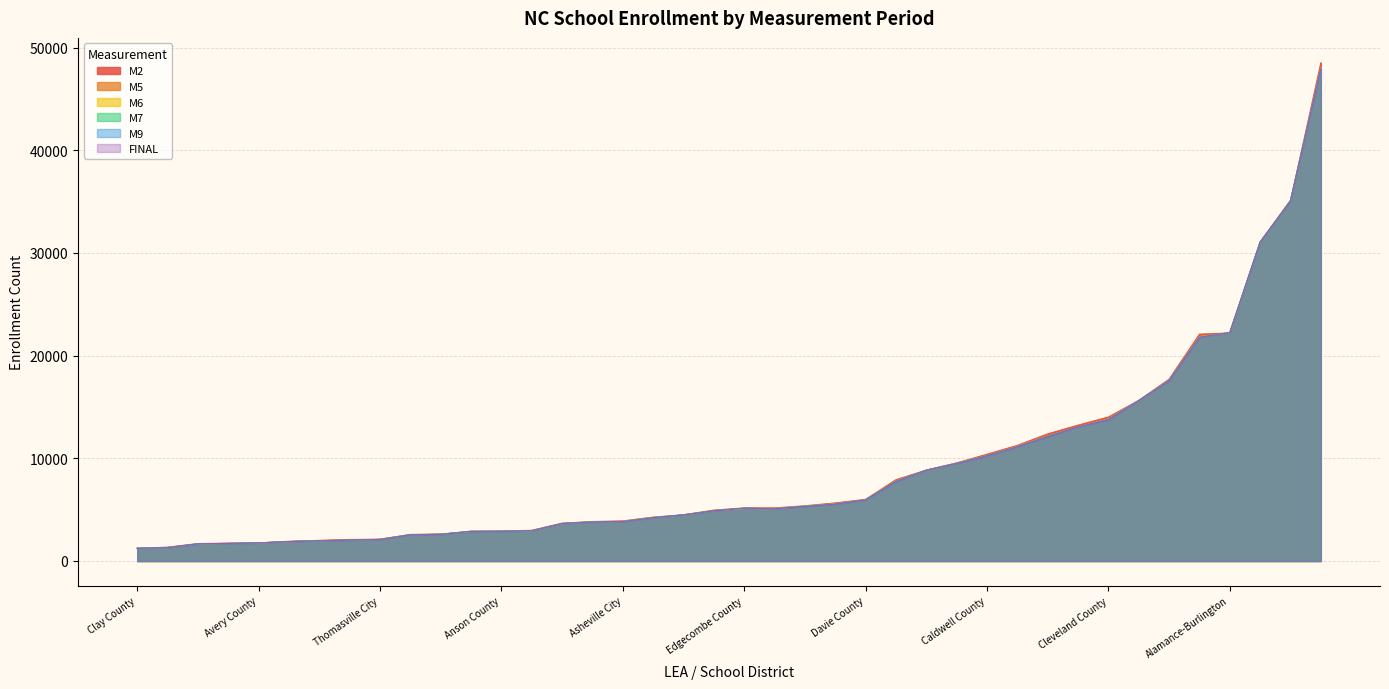

Reading left to right, extract all data points from this chart.

M2: Alamance-Burlington=22212	Alexander County=4269	Alleghany County=1347	Anson County=2922	Ashe County=2624	Avery County=1763	Beaufort County=5655	Bertie County=1699	Bladen County=3842	Brunswick County=13229	Buncombe County=22088	Asheville City=3905	Burke County=11260	Cabarrus County=35055	Kannapolis City=5376	Caldwell County=10398	Camden County=1921	Carteret County=7916	Caswell County=2097	Catawba County=15639	Hickory City=3684	Newton Conover City=2588	Chatham County=8851	Cherokee County=2990	Edenton-Chowan=1737	Clay County=1234	Cleveland County=14020	Columbus County=5169	Whiteville City=2009	Craven County=12379	Cumberland County=48512	Currituck County=4495	Dare County=4960	Davidson County=17706	Lexington City=2853	Thomasville City=2119	Davie County=6005	Duplin County=9552	Durham Public=31031	Edgecombe County=5167
M5: Alamance-Burlington=22234	Alexander County=4253	Alleghany County=1304	Anson County=2899	Ashe County=2607	Avery County=1755	Beaufort County=5573	Bertie County=1668	Bladen County=3829	Brunswick County=13071	Buncombe County=21892	Asheville City=3852	Burke County=11182	Cabarrus County=35100	Kannapolis City=5333	Caldwell County=10280	Camden County=1886	Carteret County=7791	Caswell County=2018	Catawba County=15597	Hickory City=3627	Newton Conover City=2555	Chatham County=8839	Cherokee County=2955	Edenton-Chowan=1706	Clay County=1236	Cleveland County=13812	Columbus County=5094	Whiteville City=1985	Craven County=12177	Cumberland County=47976	Currituck County=4485	Dare County=4895	Davidson County=17595	Lexington City=2902	Thomasville City=2125	Davie County=5973	Duplin County=9531	Durham Public=31042	Edgecombe County=5111
M6: Alamance-Burlington=22200	Alexander County=4238	Alleghany County=1309	Anson County=2892	Ashe County=2606	Avery County=1758	Beaufort County=5556	Bertie County=1670	Bladen County=3816	Brunswick County=13055	Buncombe County=21842	Asheville City=3852	Burke County=11149	Cabarrus County=35106	Kannapolis City=5349	Caldwell County=10260	Camden County=1886	Carteret County=7780	Caswell County=2015	Catawba County=15624	Hickory City=3646	Newton Conover City=2563	Chatham County=8827	Cherokee County=2938	Edenton-Chowan=1718	Clay County=1237	Cleveland County=13824	Columbus County=5096	Whiteville City=1972	Craven County=12169	Cumberland County=48022	Currituck County=4486	Dare County=4900	Davidson County=17588	Lexington City=2882	Thomasville City=2112	Davie County=5967	Duplin County=9520	Durham Public=31082	Edgecombe County=5111
M7: Alamance-Burlington=22236	Alexander County=4218	Alleghany County=1301	Anson County=2894	Ashe County=2602	Avery County=1763	Beaufort County=5537	Bertie County=1662	Bladen County=3806	Brunswick County=13036	Buncombe County=21791	Asheville City=3842	Burke County=11121	Cabarrus County=35098	Kannapolis City=5333	Caldwell County=10251	Camden County=1893	Carteret County=7771	Caswell County=2014	Catawba County=15609	Hickory City=3638	Newton Conover City=2556	Chatham County=8838	Cherokee County=2931	Edenton-Chowan=1712	Clay County=1239	Cleveland County=13797	Columbus County=5084	Whiteville City=1985	Craven County=12148	Cumberland County=47932	Currituck County=4483	Dare County=4889	Davidson County=17591	Lexington City=2873	Thomasville City=2105	Davie County=5946	Duplin County=9498	Durham Public=31035	Edgecombe County=5127
M9: Alamance-Burlington=22230	Alexander County=4218	Alleghany County=1297	Anson County=2890	Ashe County=2597	Avery County=1759	Beaufort County=5533	Bertie County=1669	Bladen County=3797	Brunswick County=13050	Buncombe County=21786	Asheville City=3835	Burke County=11118	Cabarrus County=35070	Kannapolis City=5319	Caldwell County=10239	Camden County=1888	Carteret County=7739	Caswell County=2030	Catawba County=15627	Hickory City=3651	Newton Conover City=2543	Chatham County=8845	Cherokee County=2945	Edenton-Chowan=1709	Clay County=1238	Cleveland County=13762	Columbus County=5086	Whiteville City=1967	Craven County=12117	Cumberland County=47935	Currituck County=4496	Dare County=4884	Davidson County=17552	Lexington City=2893	Thomasville City=2093	Davie County=5947	Duplin County=9497	Durham Public=31060	Edgecombe County=5142
FINAL: Alamance-Burlington=22230	Alexander County=4218	Alleghany County=1297	Anson County=2890	Ashe County=2597	Avery County=1759	Beaufort County=5533	Bertie County=1669	Bladen County=3797	Brunswick County=13050	Buncombe County=21786	Asheville City=3835	Burke County=11118	Cabarrus County=35070	Kannapolis City=5319	Caldwell County=10239	Camden County=1888	Carteret County=7739	Caswell County=2030	Catawba County=15627	Hickory City=3651	Newton Conover City=2543	Chatham County=8845	Cherokee County=2945	Edenton-Chowan=1709	Clay County=1238	Cleveland County=13762	Columbus County=5086	Whiteville City=1967	Craven County=12117	Cumberland County=47935	Currituck County=4496	Dare County=4884	Davidson County=17552	Lexington City=2893	Thomasville City=2093	Davie County=5947	Duplin County=9497	Durham Public=31060	Edgecombe County=5142